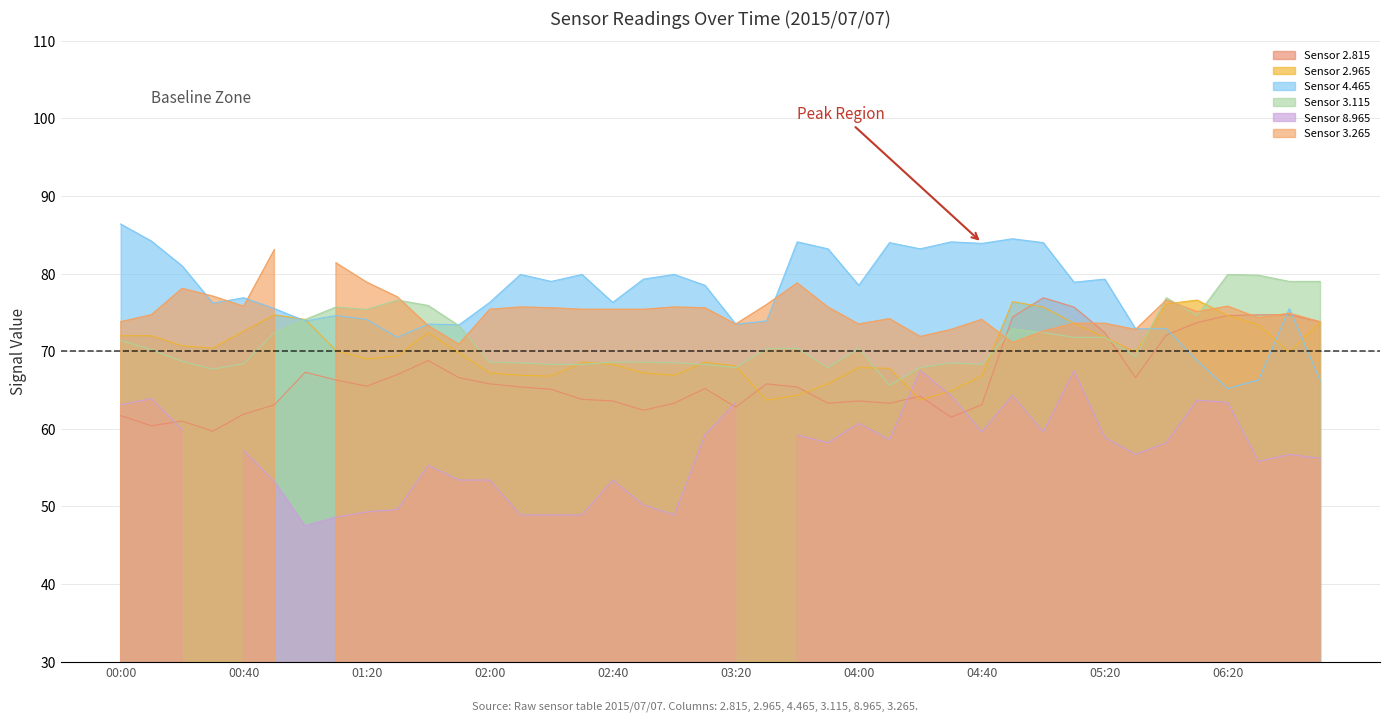

Is it true that 2.965 equals 21.8 at 01:10?

False